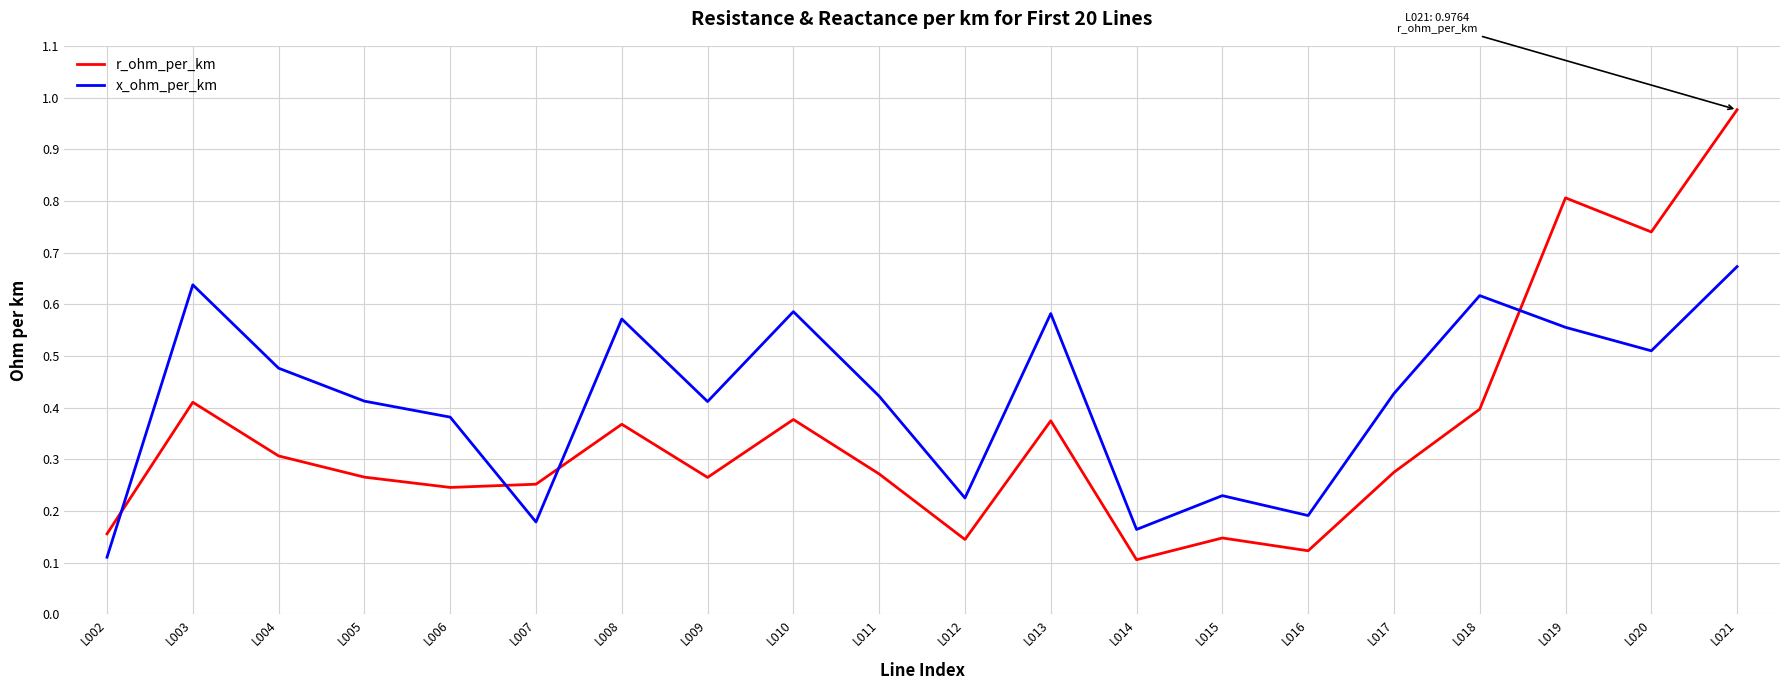

At which label does x_ohm_per_km reach its peak?

L021